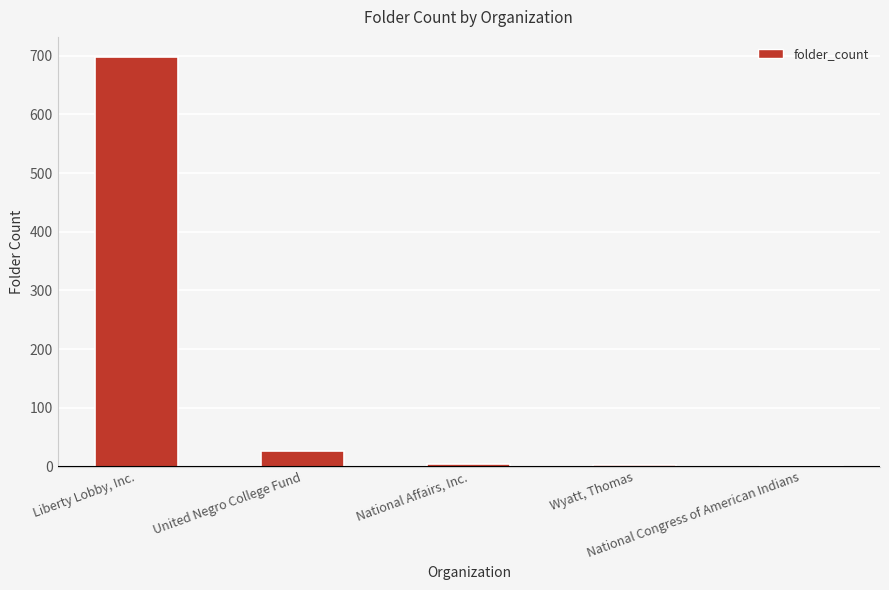

Between National Affairs, Inc. and National Congress of American Indians, which is larger?

National Affairs, Inc.